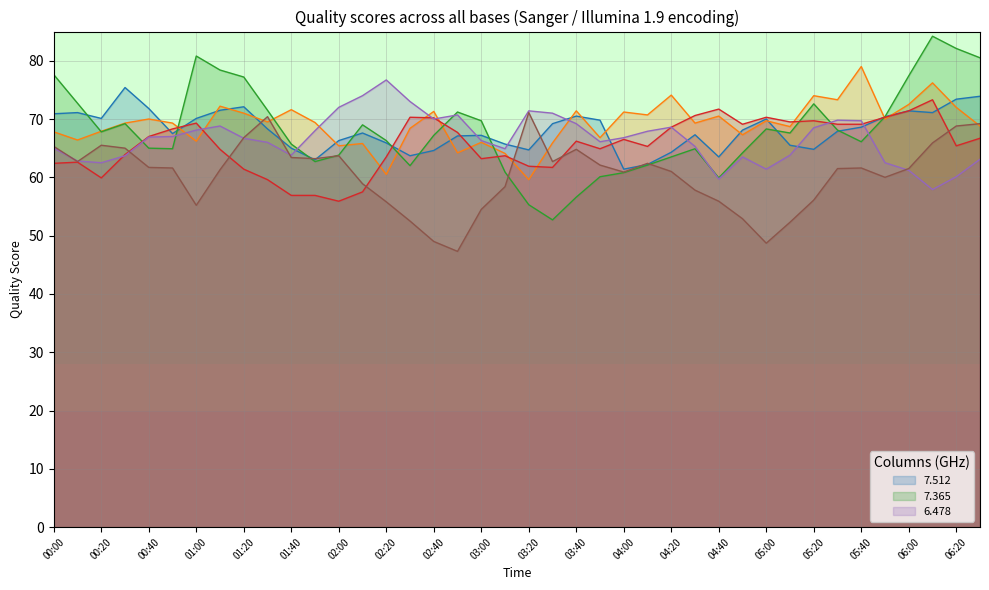

What is the difference between the maximum and second lowest values in the 6.478 series?

17.0